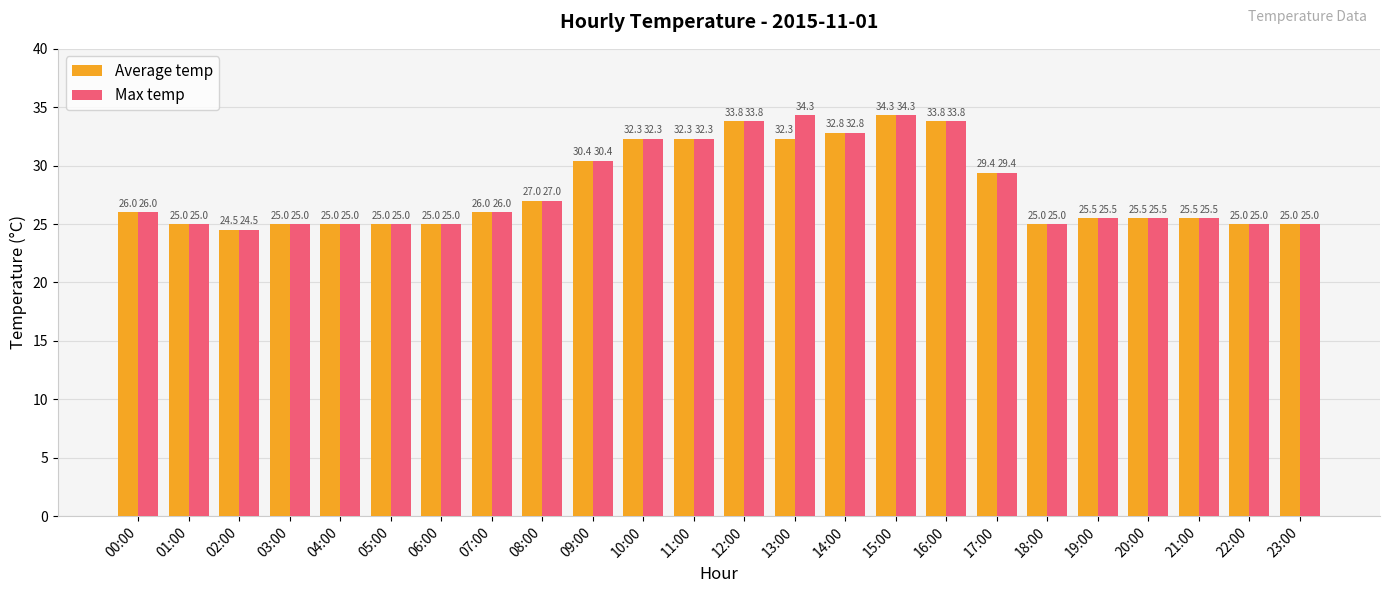

Rank the series by their average value, from lowest to highest.

Average temp, Max temp